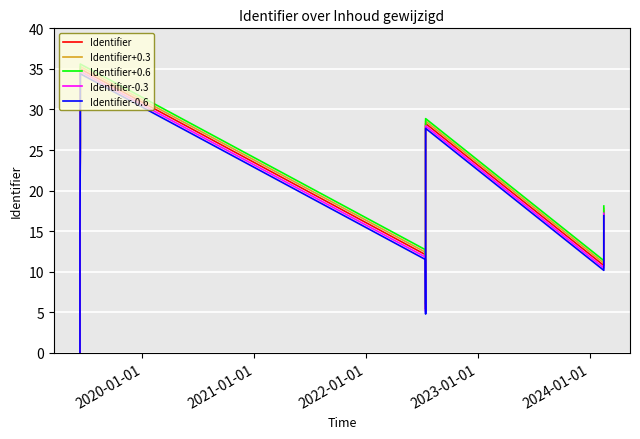

At how many categories does at least one series exceed 31?

3